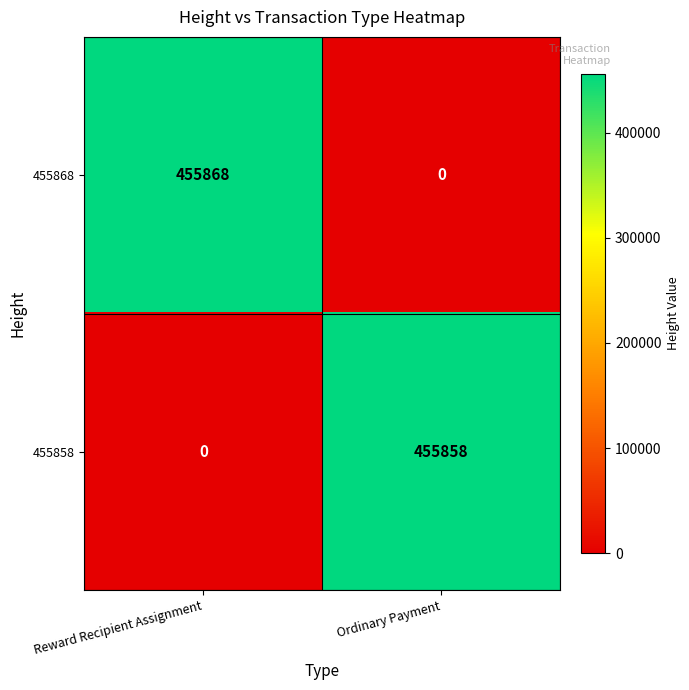

At how many categories does at least one series exceed 385267?

2